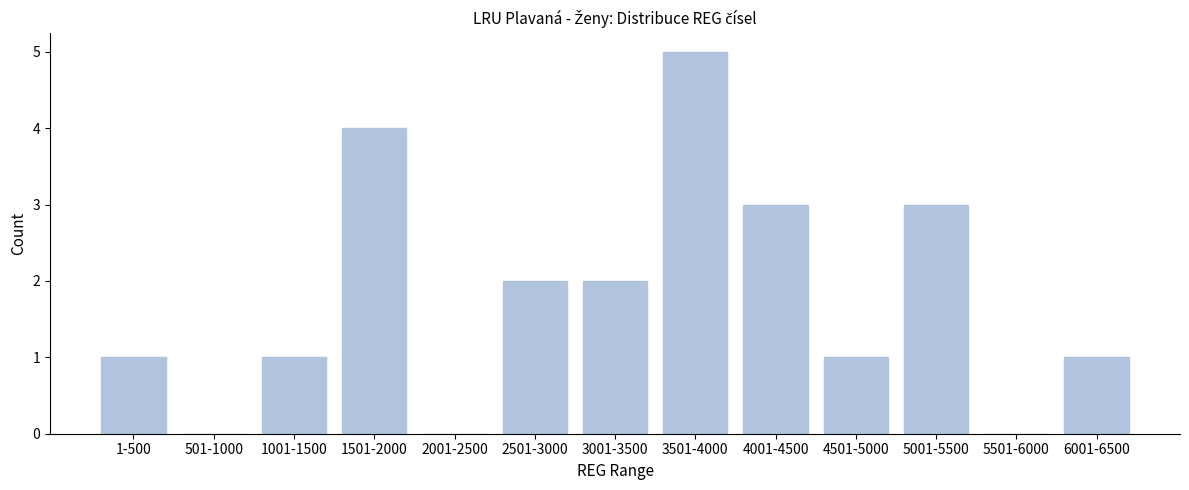

Reading left to right, list all the values displayed in this chart.

1-500=1	501-1000=0	1001-1500=1	1501-2000=4	2001-2500=0	2501-3000=2	3001-3500=2	3501-4000=5	4001-4500=3	4501-5000=1	5001-5500=3	5501-6000=0	6001-6500=1